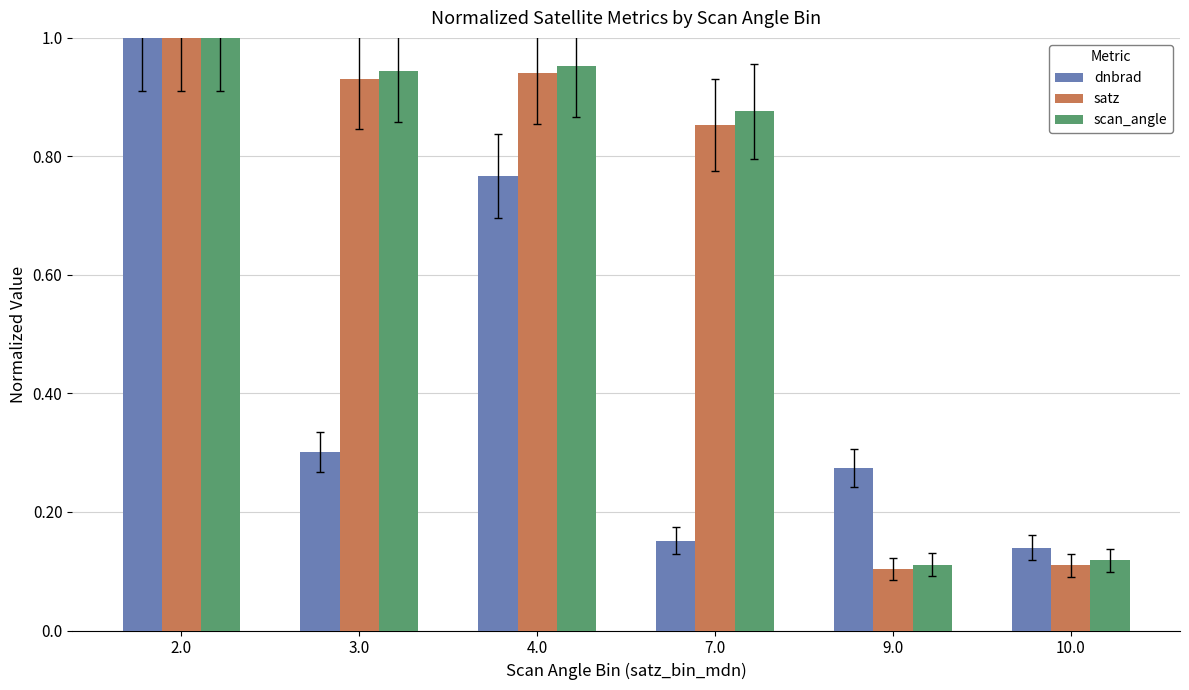

True or false: scan_angle has a value of 0.1 at 9.0.

True